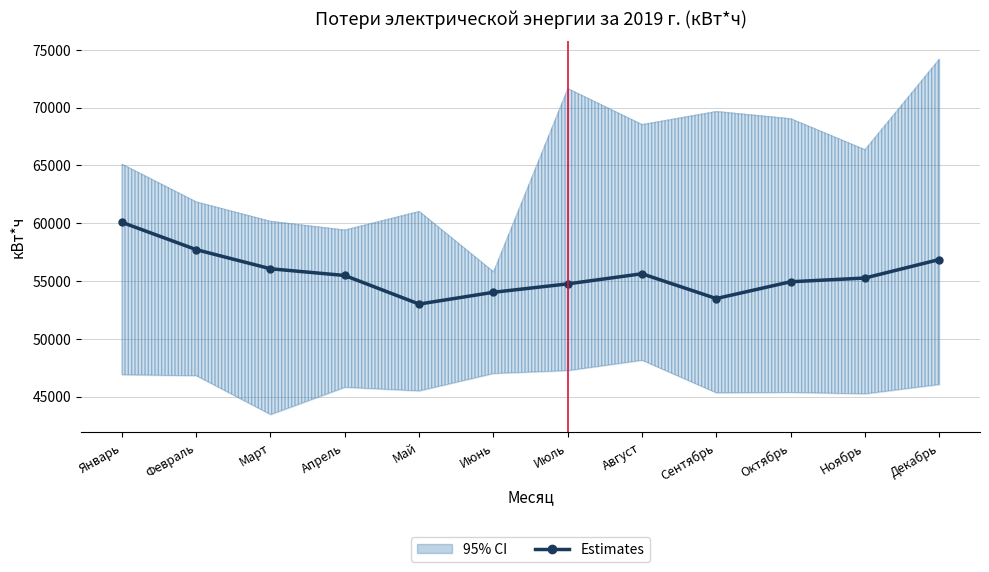

What is the ratio of the value at Июль to the value at Январь?

0.9